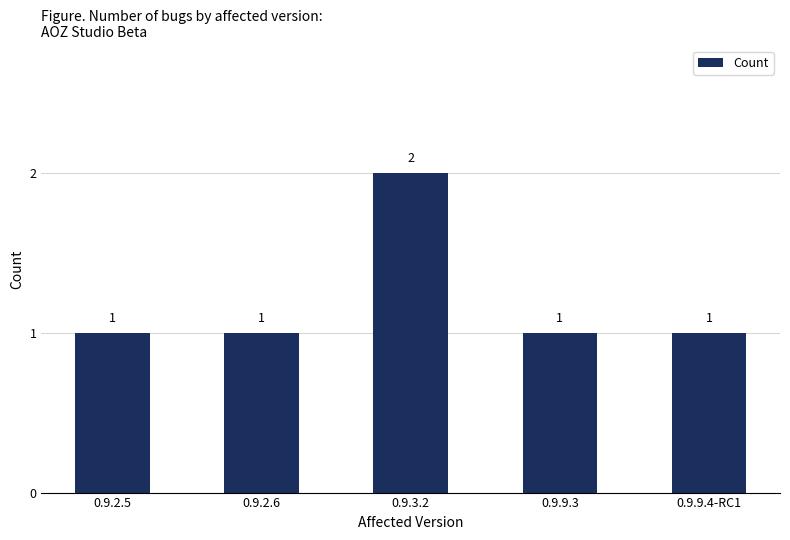

What is the approximate value at 0.9.2.5?

1